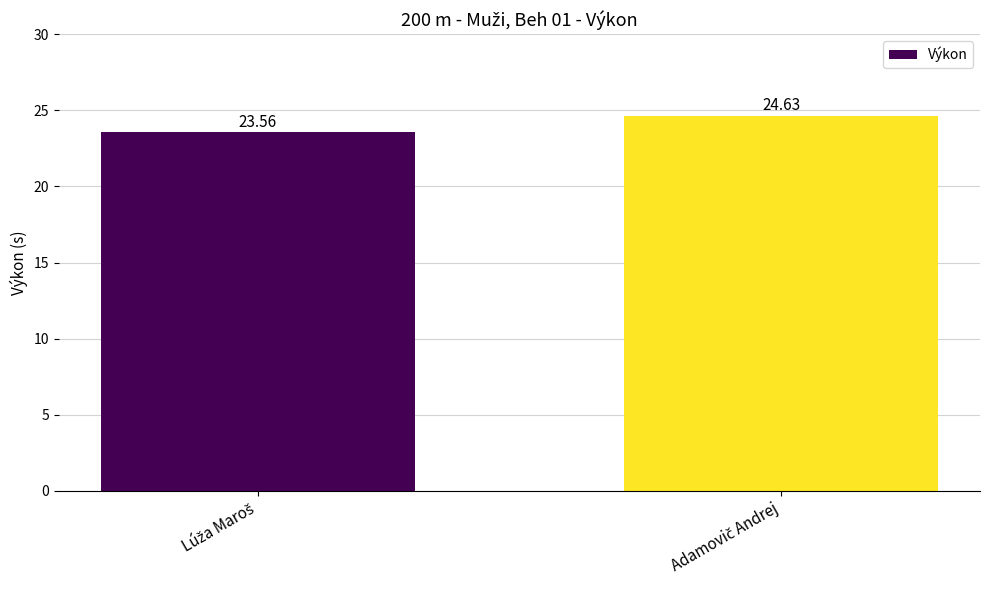

What is the difference between the maximum and minimum values?

1.1